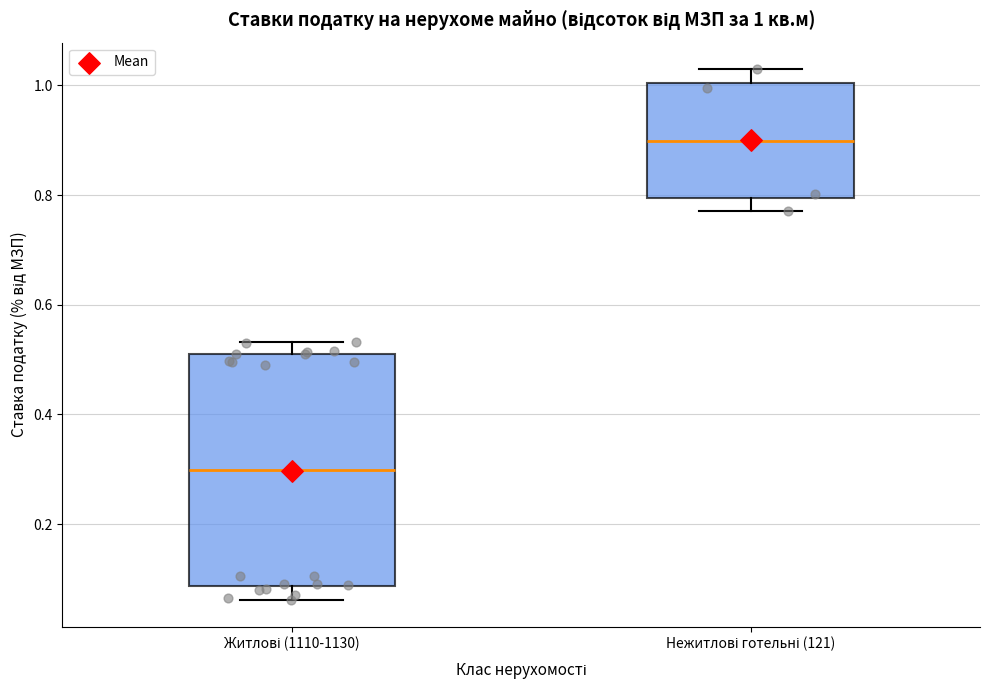

Which box has the lowest median line?

Житлові (1110-1130)